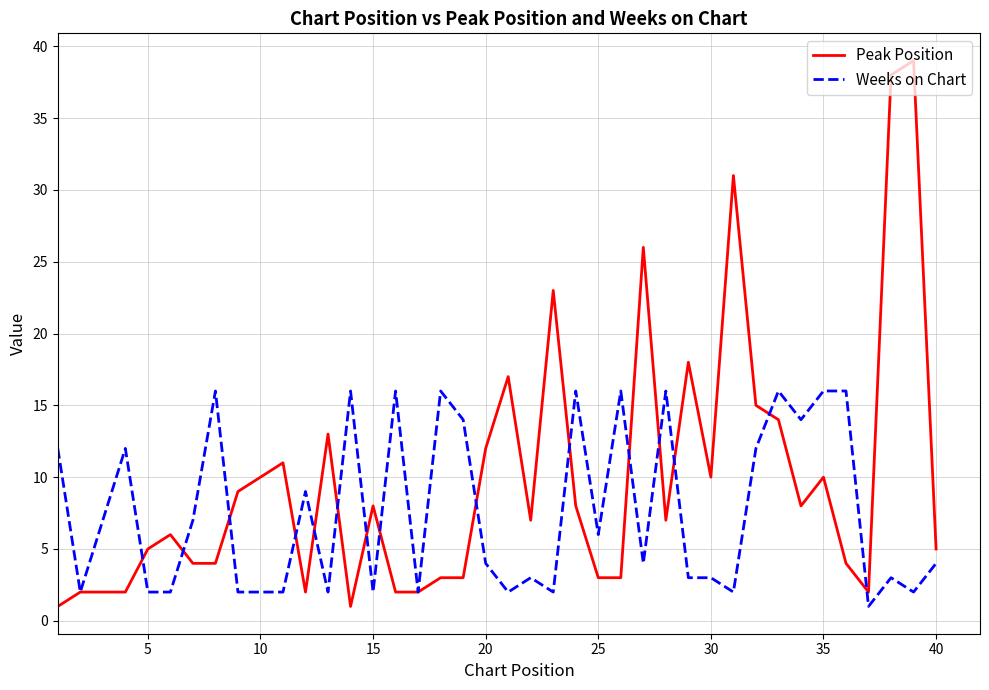

What is the maximum value shown in the chart?

39